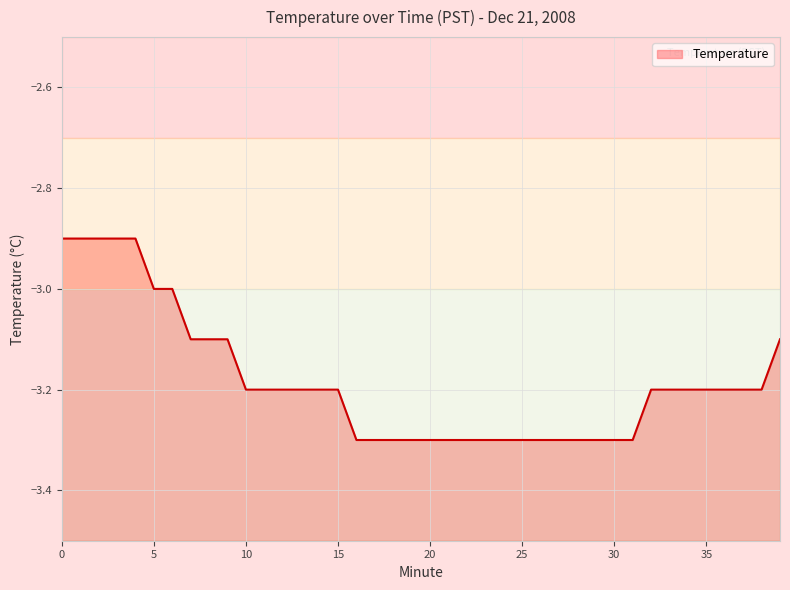

Where is the data nearest to the value -3?

5